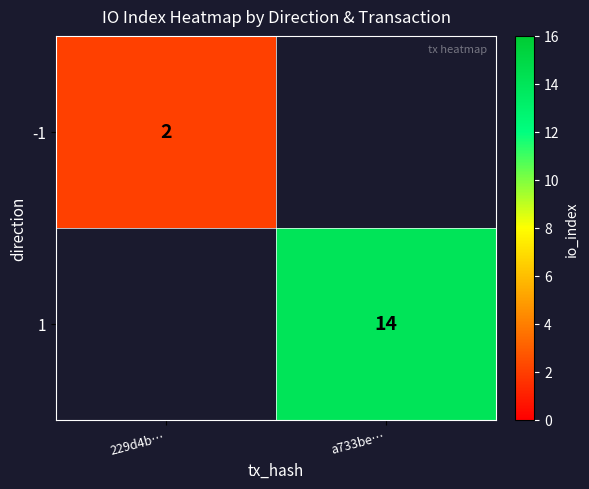

The value of -1 at 229d4b… is 2. True or false?

True